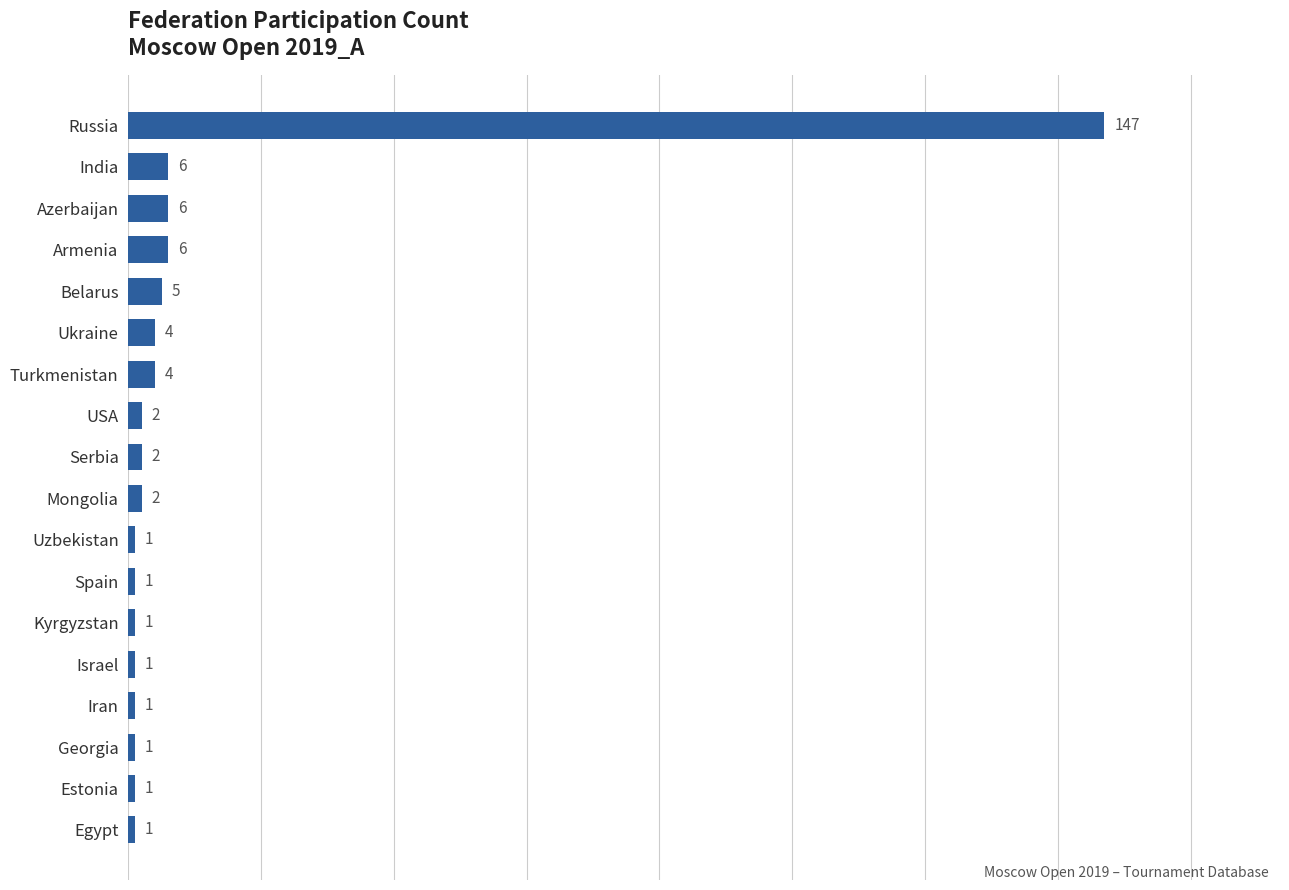

Reading bottom to top, what are all the values shown in this chart?

Egypt=1	Estonia=1	Georgia=1	Iran=1	Israel=1	Kyrgyzstan=1	Spain=1	Uzbekistan=1	Mongolia=2	Serbia=2	USA=2	Turkmenistan=4	Ukraine=4	Belarus=5	Armenia=6	Azerbaijan=6	India=6	Russia=147